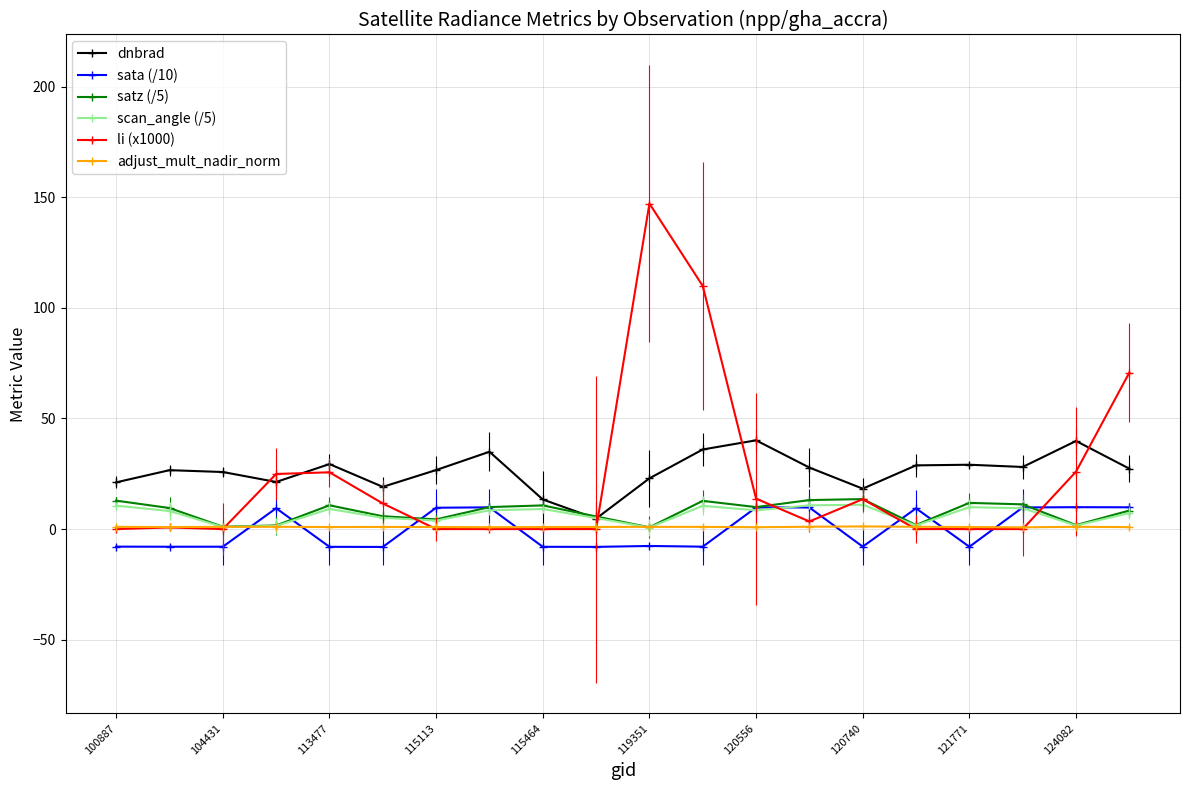

What is the smallest value displayed?

-8.1